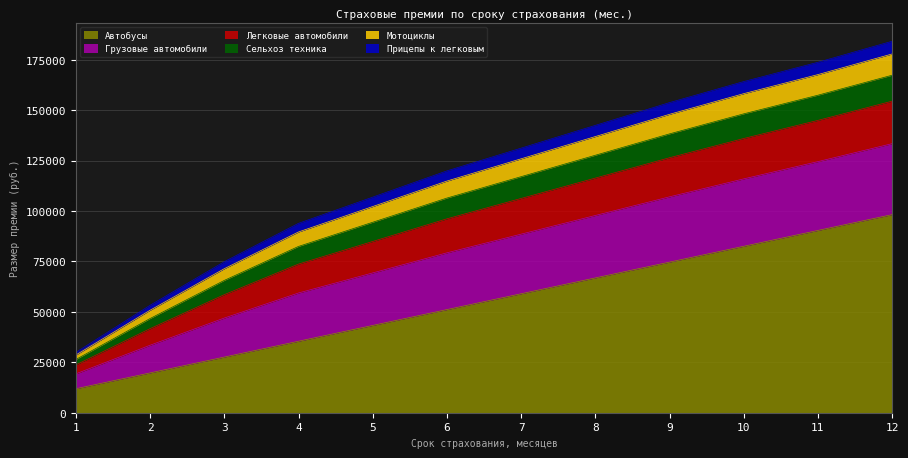

True or false: Сельхоз техника has a value of 17418 at 8.

False